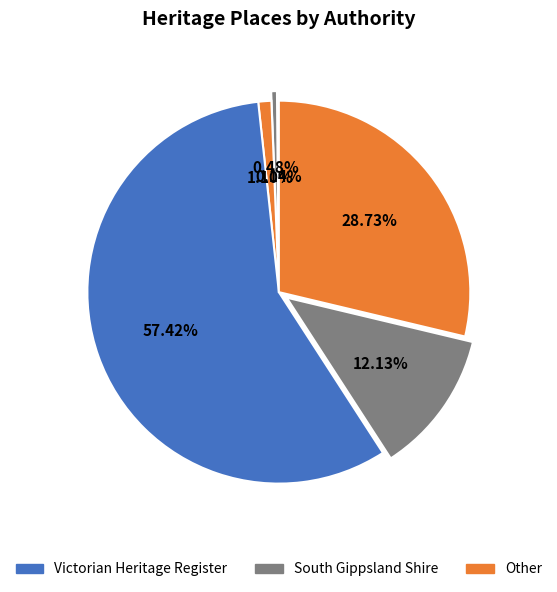

To the nearest percent, what is the difference between the largest and smallest slice percentages?

57%